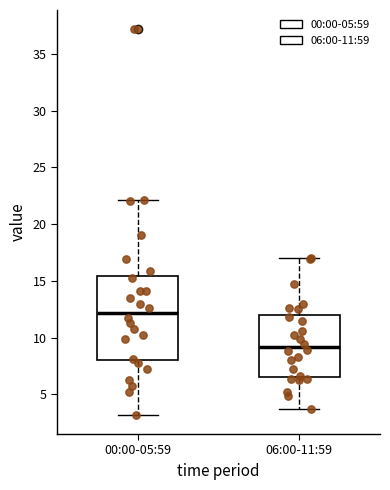

Reading left to right, read every box against the y-axis: the position of its median line, the range the box covers, and the ends of its whiskers. The values are not printed on the chart, so give them approximately, as read against the axis.

00:00-05:59: median 12.0, box 8.0 to 15.5, whiskers 3.0 to 22.0
06:00-11:59: median 9.0, box 6.5 to 12.0, whiskers 3.5 to 17.0